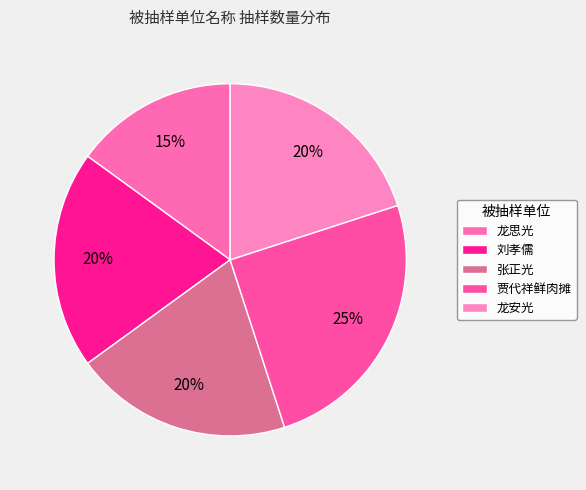

Does 龙安光 represent more than half of the total?

No